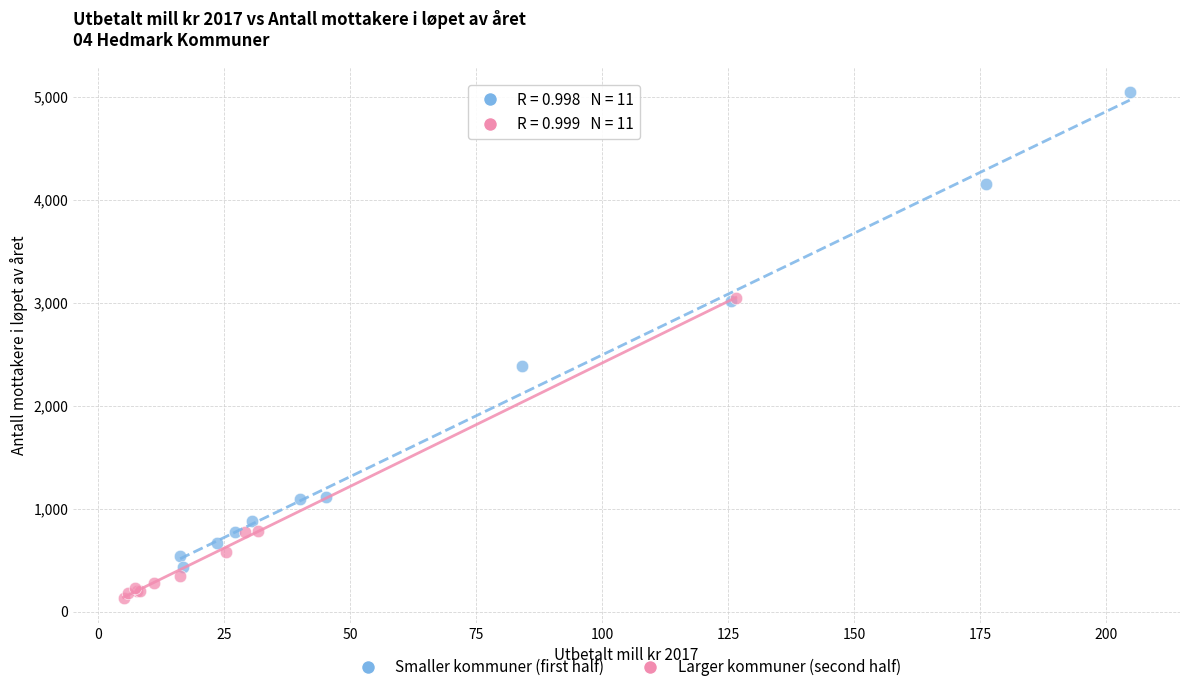

Which series contains the lowest Y value?

Larger kommuner (second half)